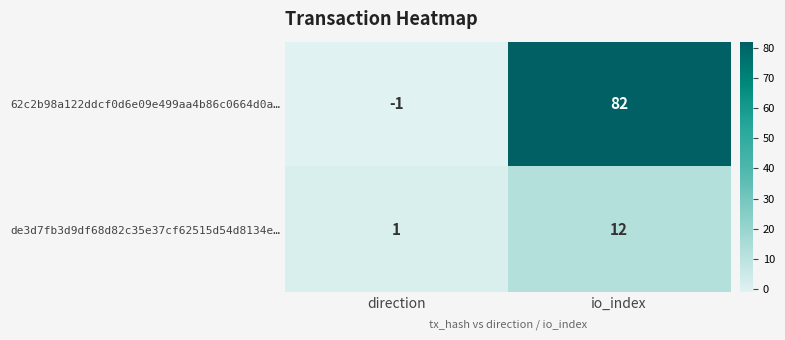

How many values in the 62c2b98a122ddcf0d6e09e499aa4b86c0664d0a… series are below 82?

1